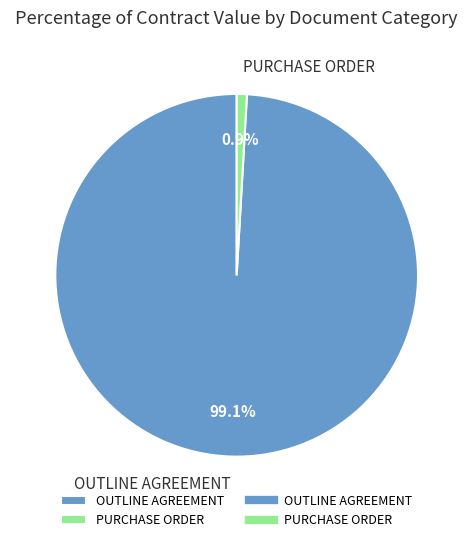

To the nearest percent, what is the difference between the largest and smallest slice percentages?

98%